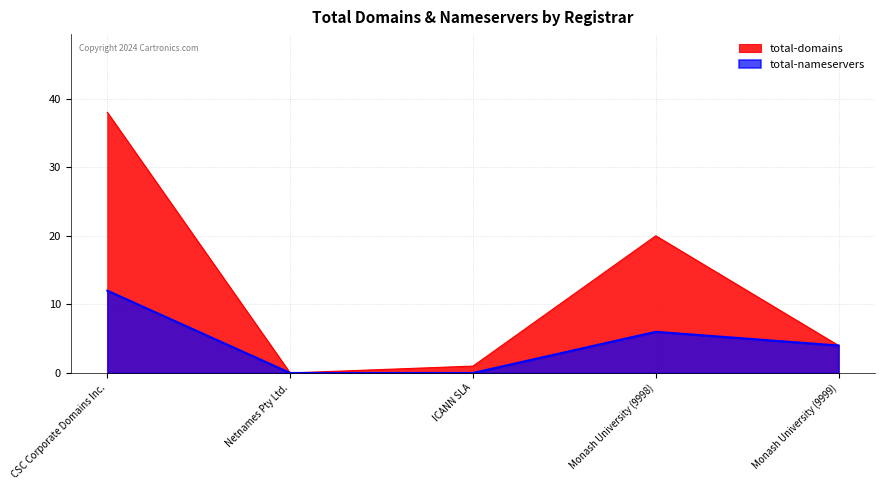

Reading right to left, list all the values displayed in this chart.

total-domains: 4	20	1	0	38
total-nameservers: 4	6	0	0	12